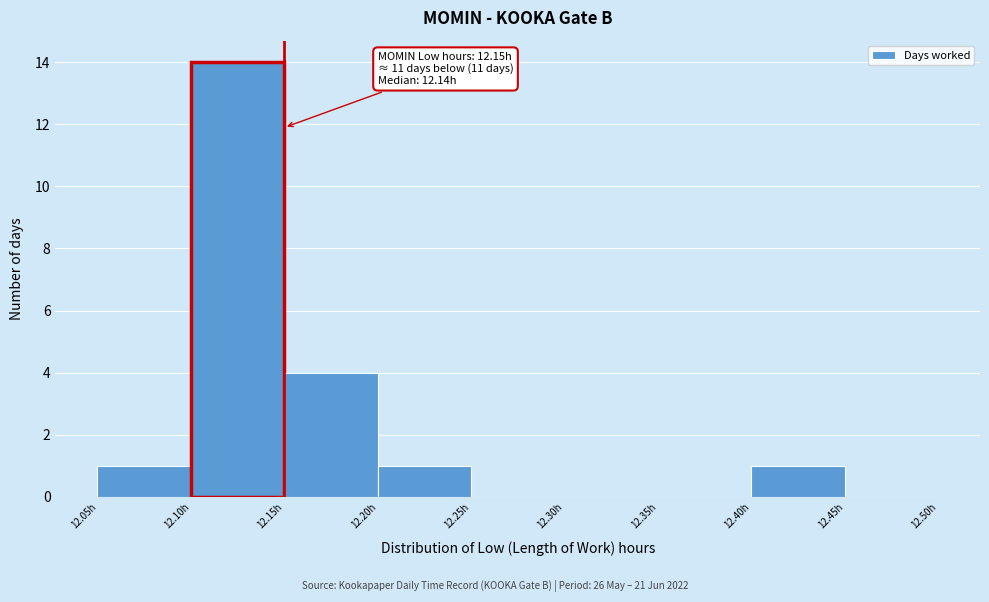

Over which range of the x-axis is the bar tallest?

12.10 to 12.15